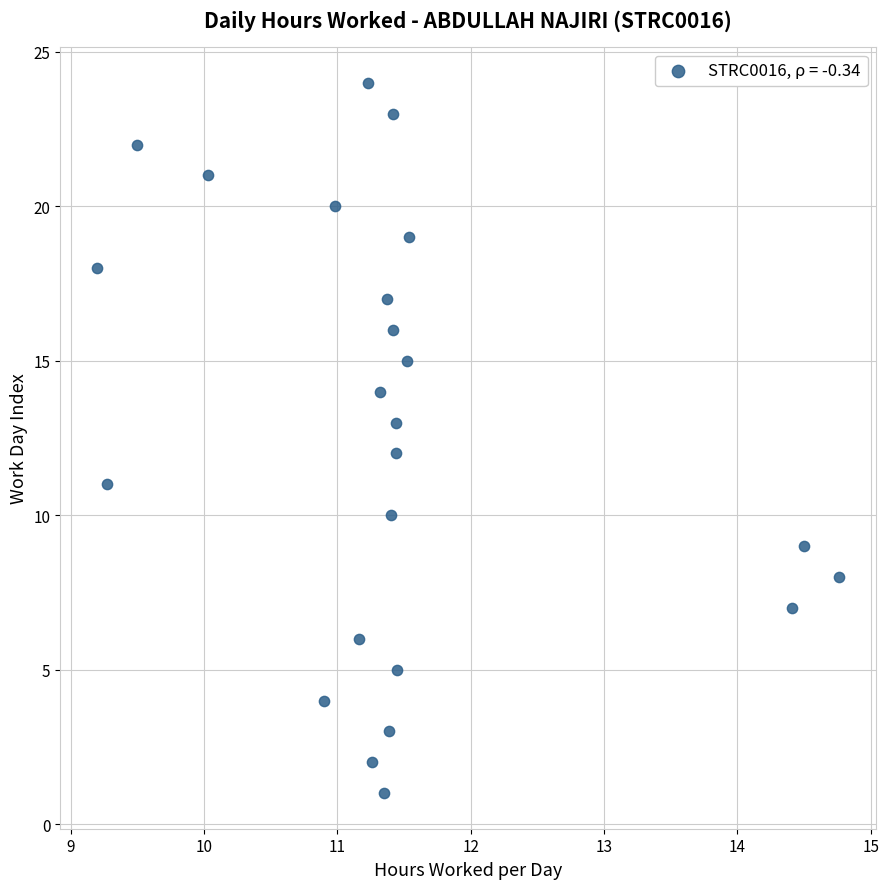

What is the range of Y values (max minus min)?

23